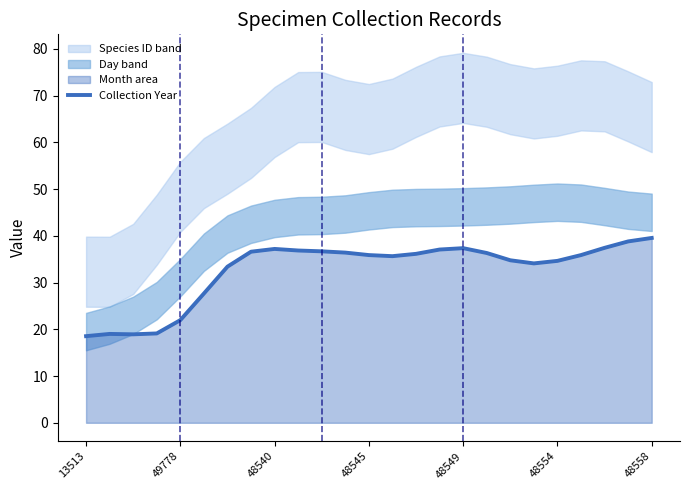

What is the label of the 19th point from the left?

18